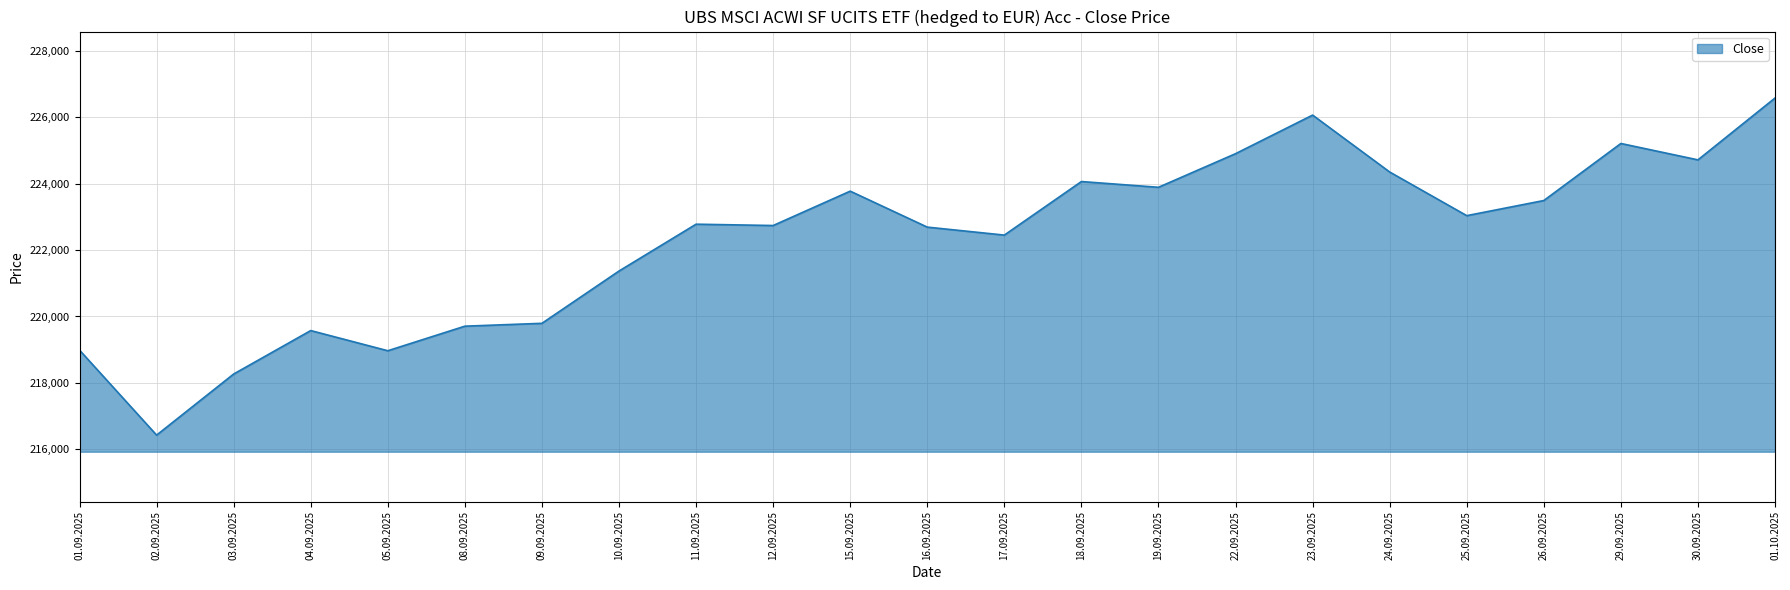

Is it true that the value at 04.09.2025 is 219576?

True